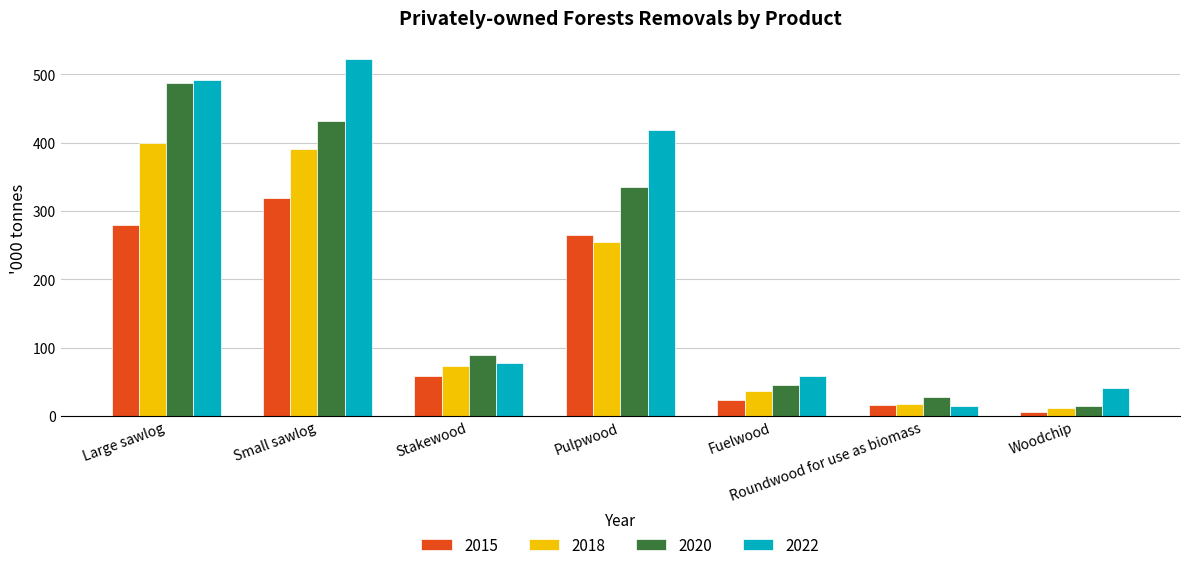

How many bars are there in each group?

4